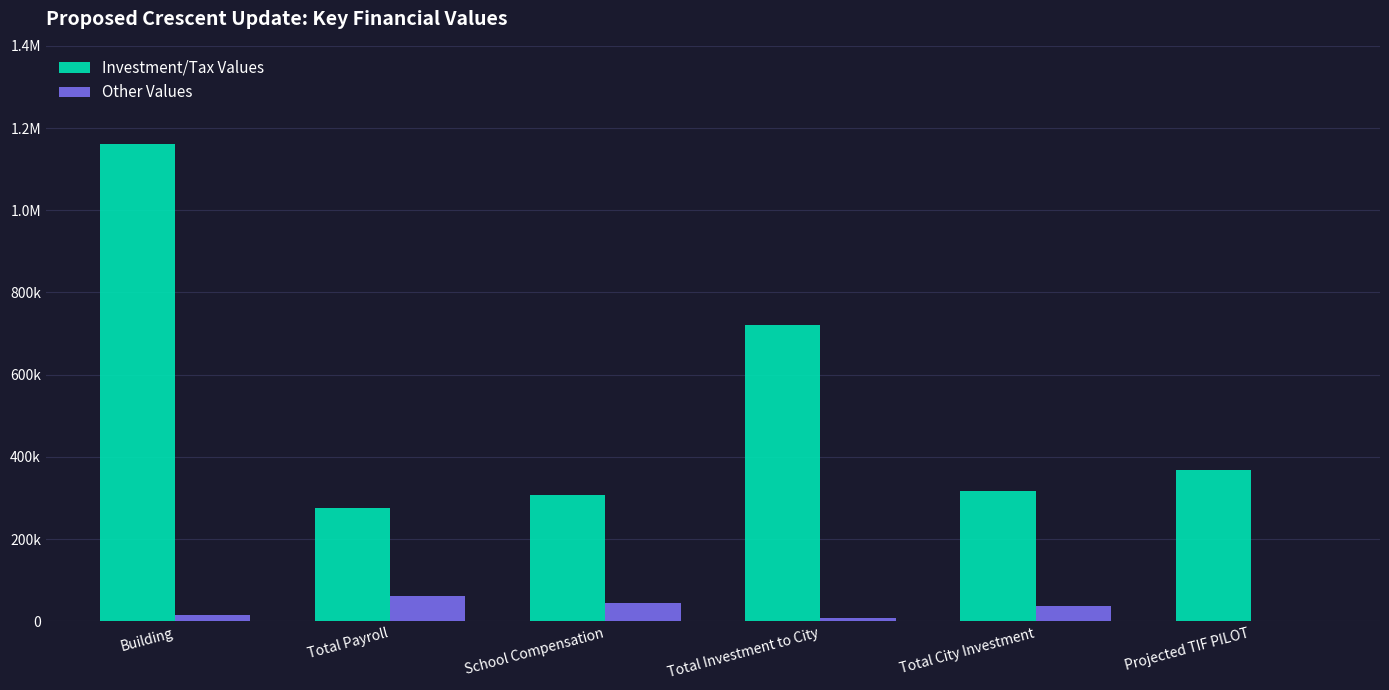

The value of Investment/Tax Values at Total Payroll is 177702.7. True or false?

False